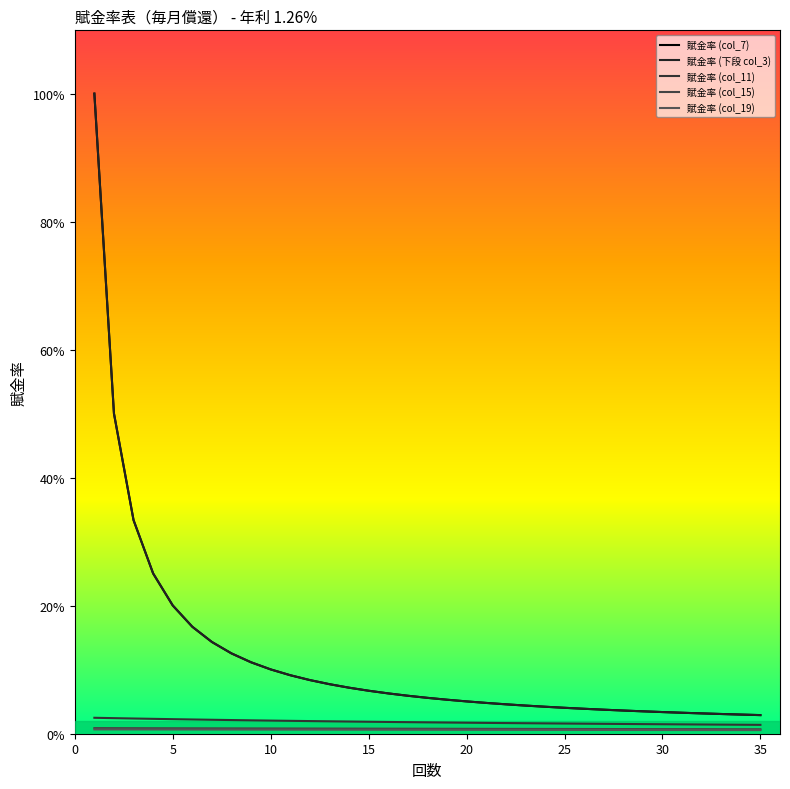

What is the highest value of the 賦金率 (下段 col_3) series?

1.0